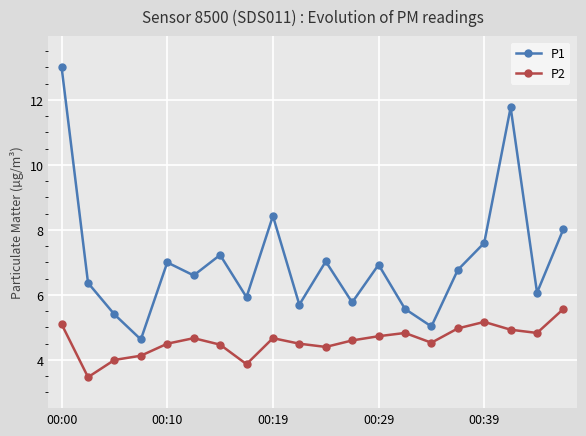

Which series has the widest spread of values?

P1